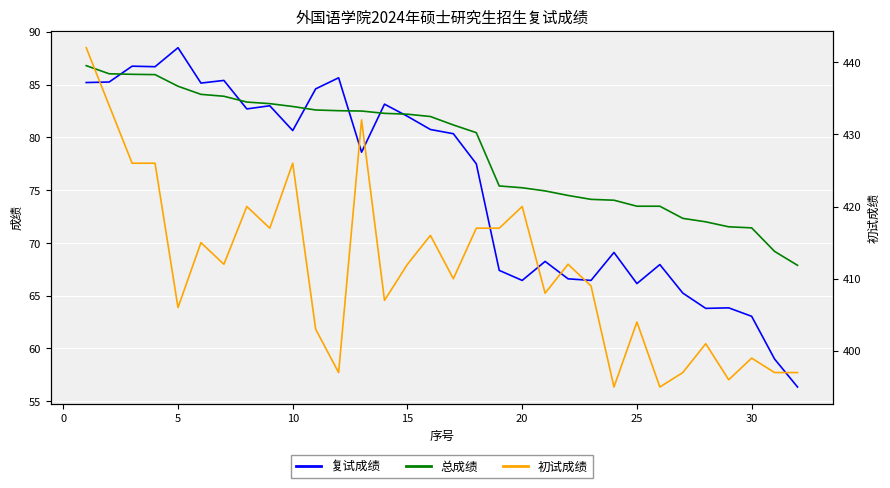

What are all the series names shown in the legend?

复试成绩, 总成绩, 初试成绩